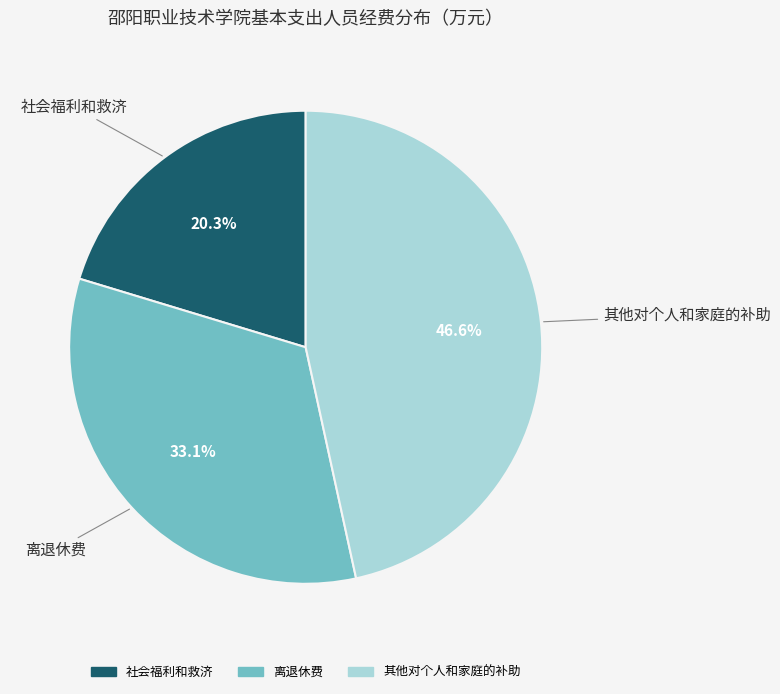

Count the number of slices in the pie.

3